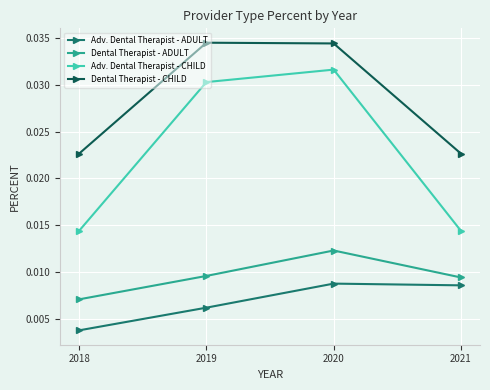

Which series changed the most between 2018 and 2019?

Adv. Dental Therapist - CHILD